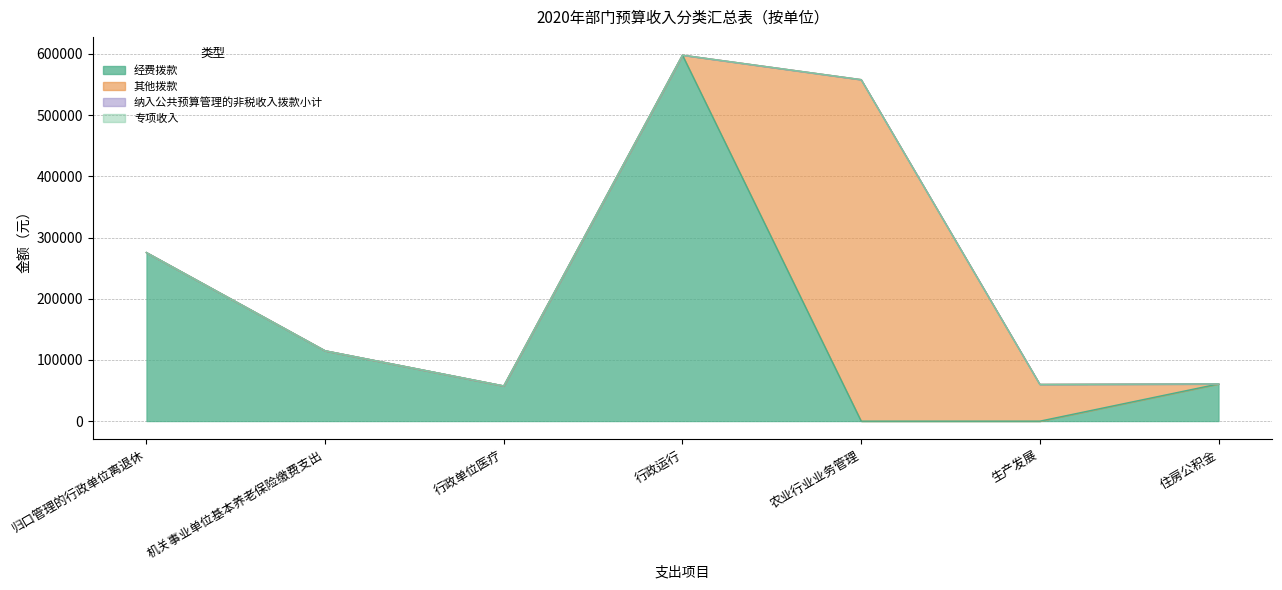

What is the average value of the 经费拨款 series?

158113.1